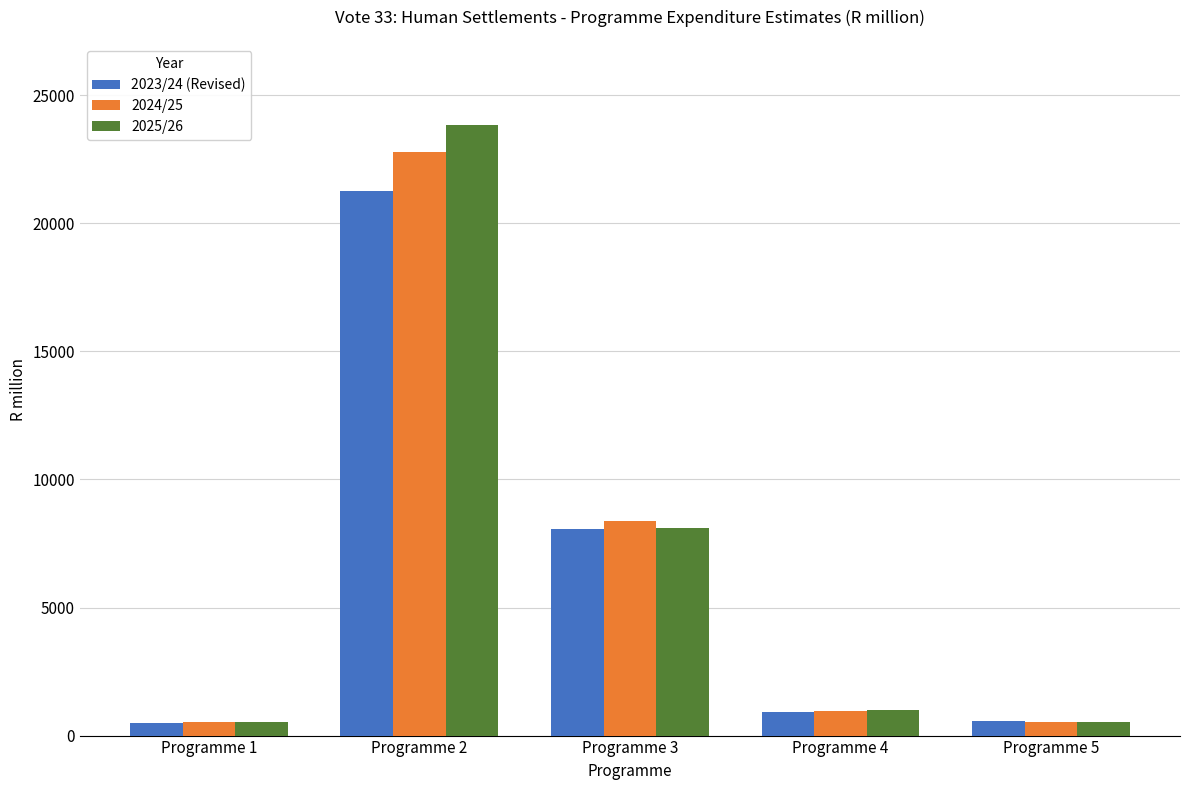

What is the difference between the second highest and second lowest values in the 2024/25 series?

7846.8